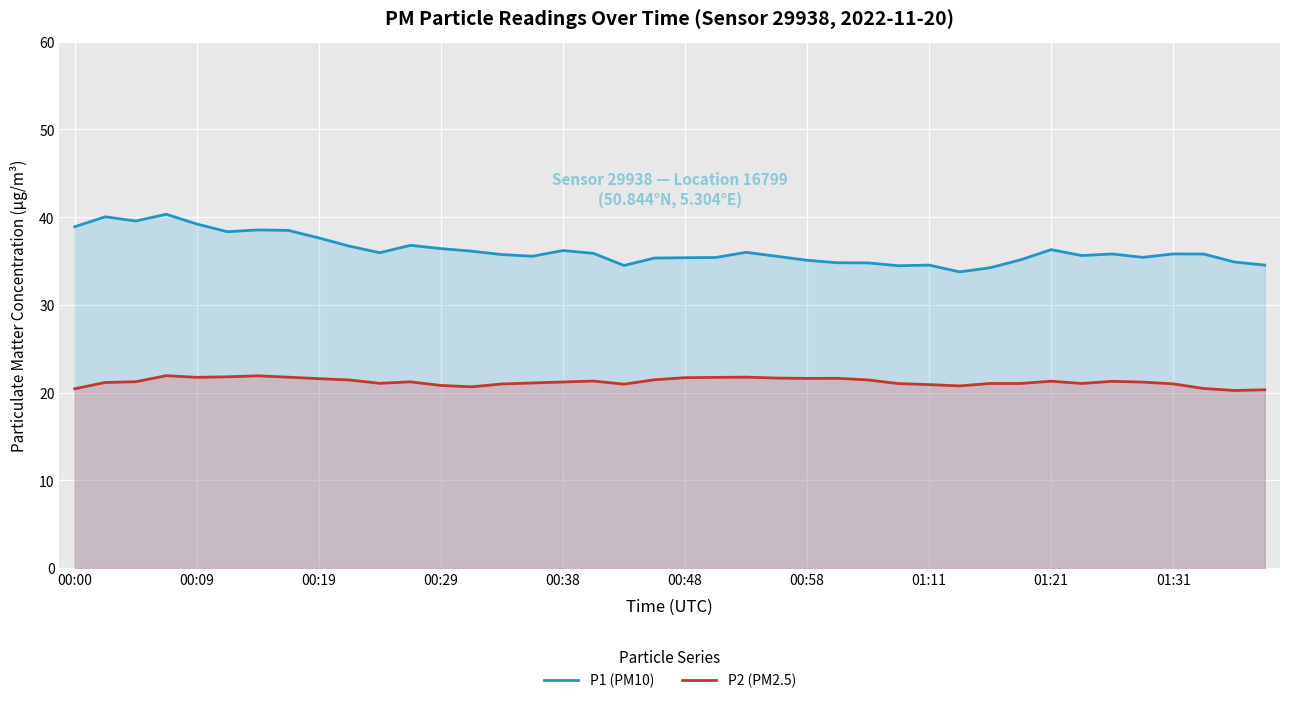

The P2 (PM2.5) series shows 21.3 at 01:21. True or false?

True